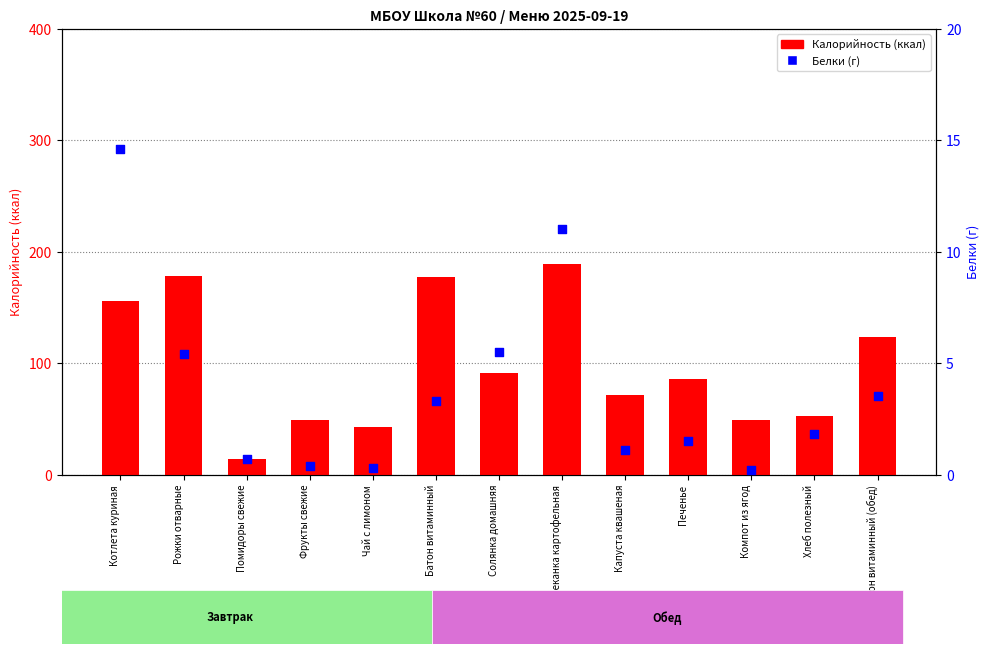

What is the total value across all series at Компот из ягод?

49.2